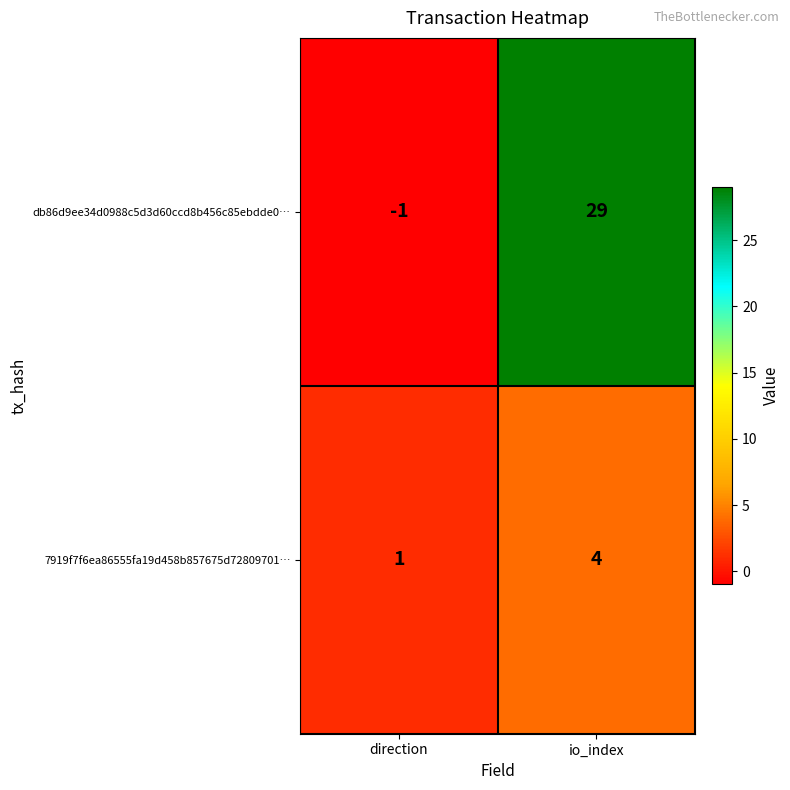

Rank the series at io_index from lowest to highest value.

7919f7f6ea86555fa19d458b857675d72809701…, db86d9ee34d0988c5d3d60ccd8b456c85ebdde0…